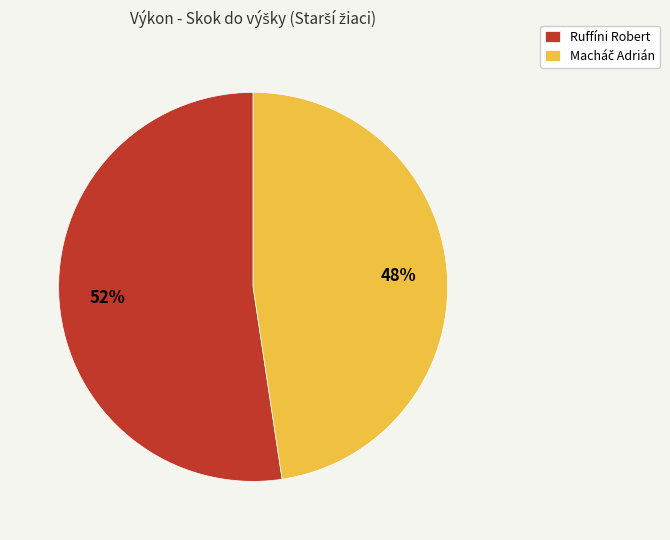

Which category accounts for the majority?

Ruffíni Robert